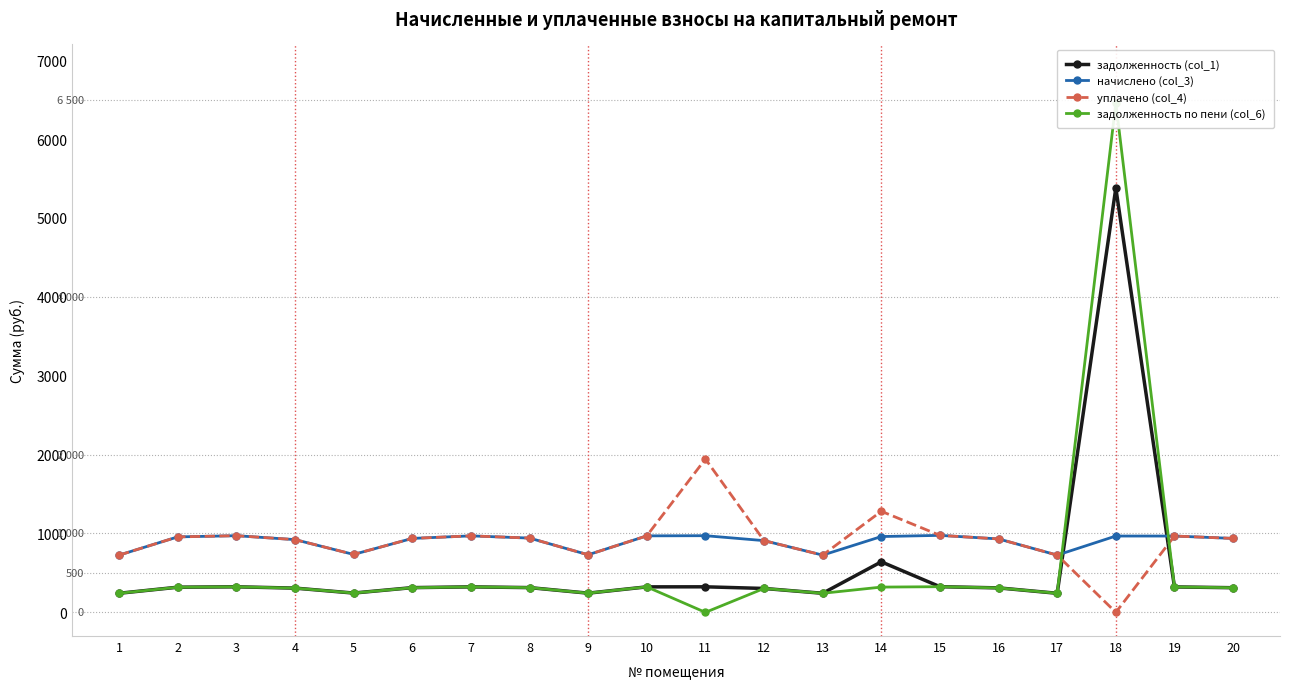

How many values in the начислено (col_3) series are below 941?

10